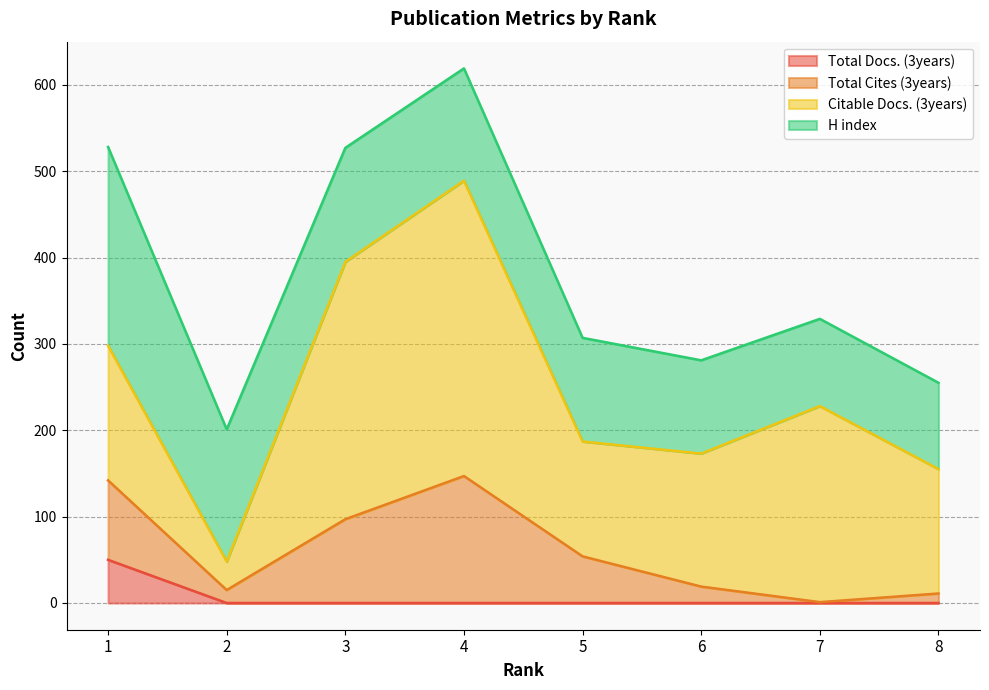

At which label does Total Docs. (3years) reach its peak?

1